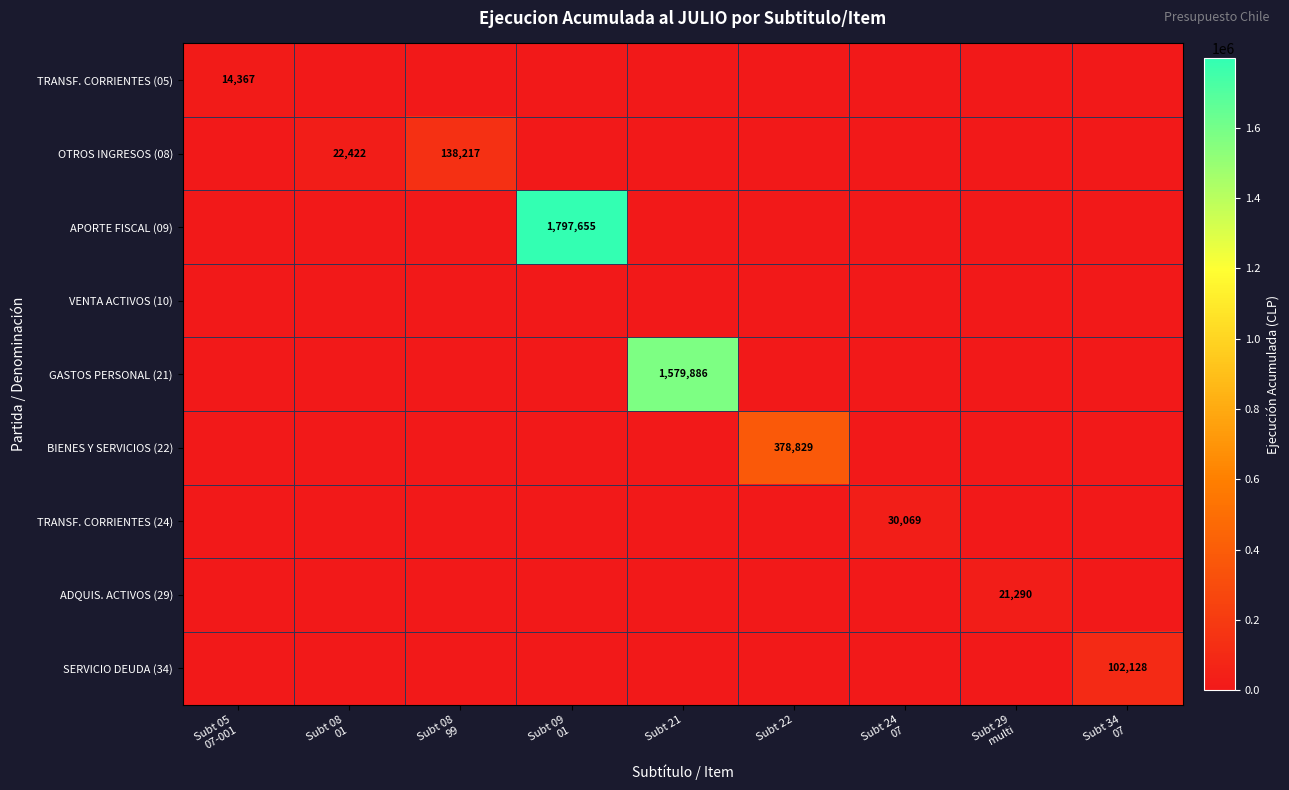

At which label does BIENES Y SERVICIOS (22) reach its minimum?

Subt 05 07-001